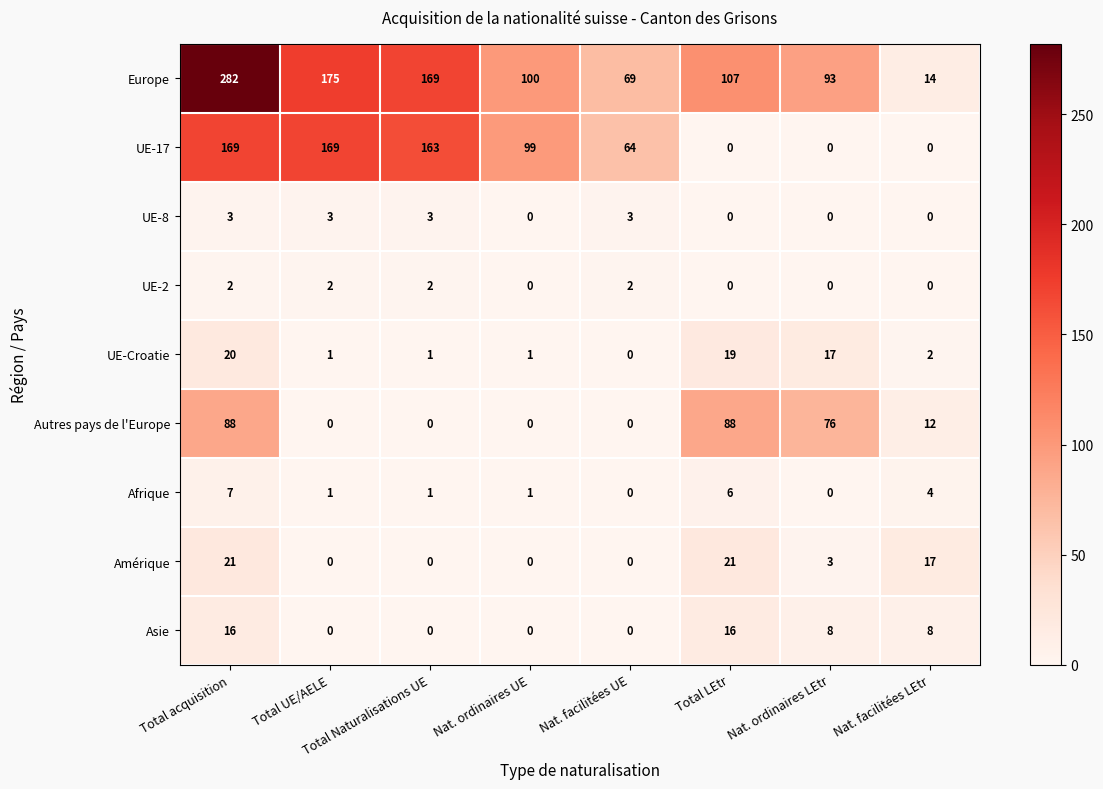

The Autres pays de l'Europe series shows -32 at Total Naturalisations UE. True or false?

False